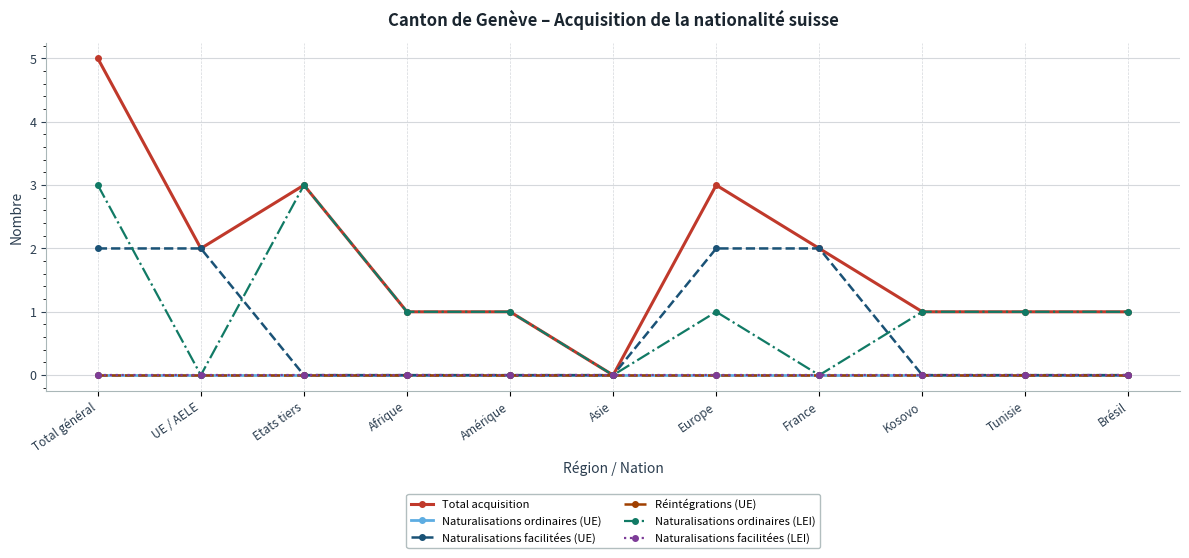

What is the sum of all Naturalisations ordinaires (LEI) values?

12